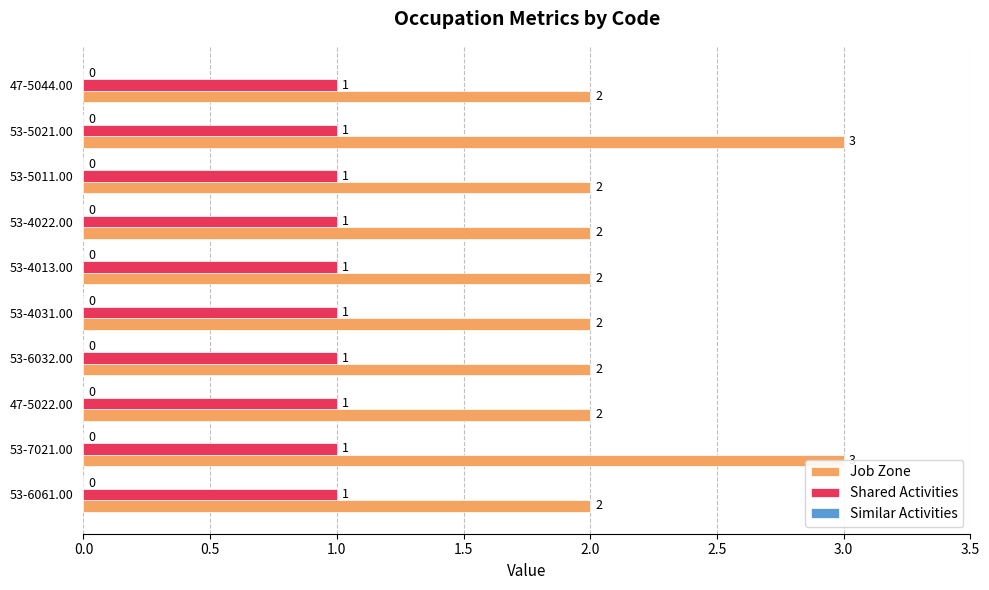

Which series has the widest spread of values?

Job Zone